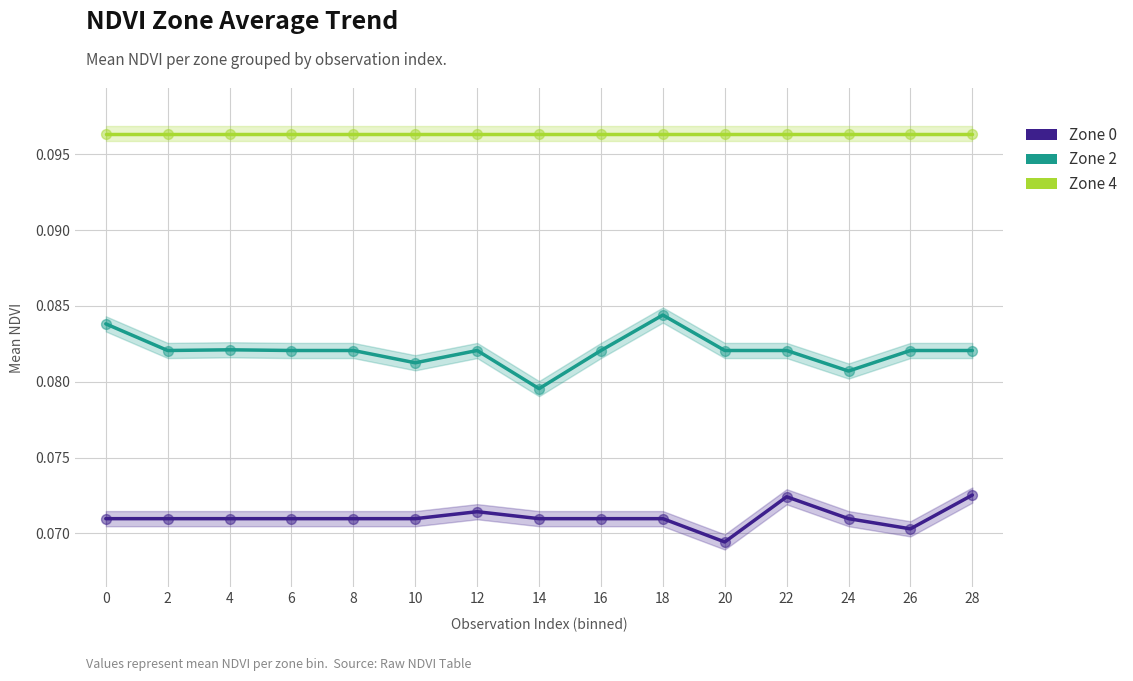

Is the value of Zone 4 at 8 greater than the value of Zone 0 at 28?

Yes